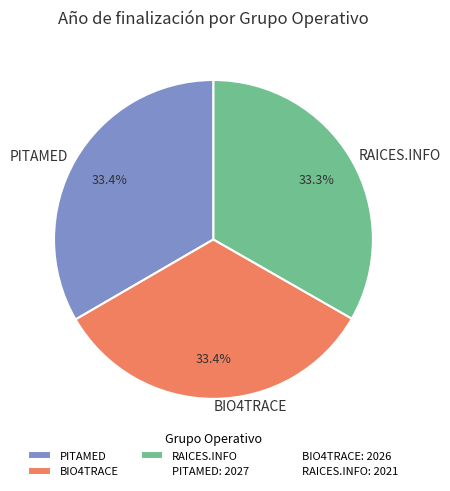

How many segments does this pie chart have?

3